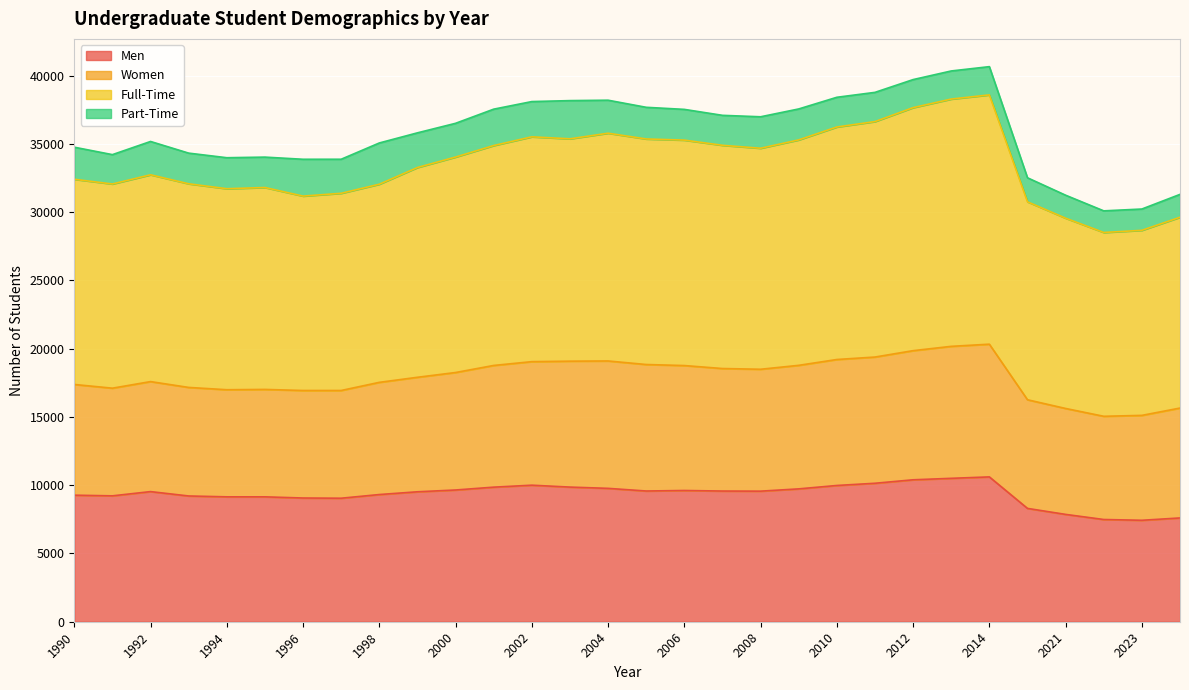

Between 2008 and 2006, which is larger?

2006